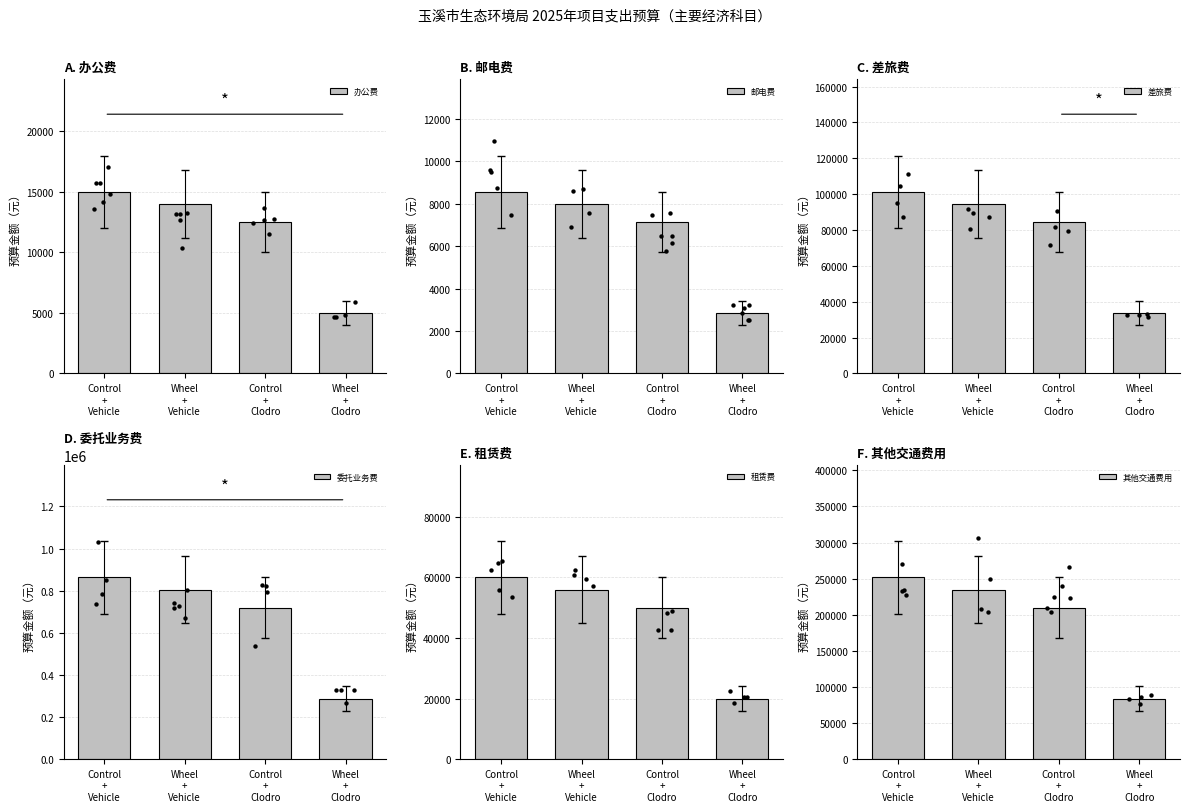

At which category is the sum across all series the highest?

Control
+
Vehicle